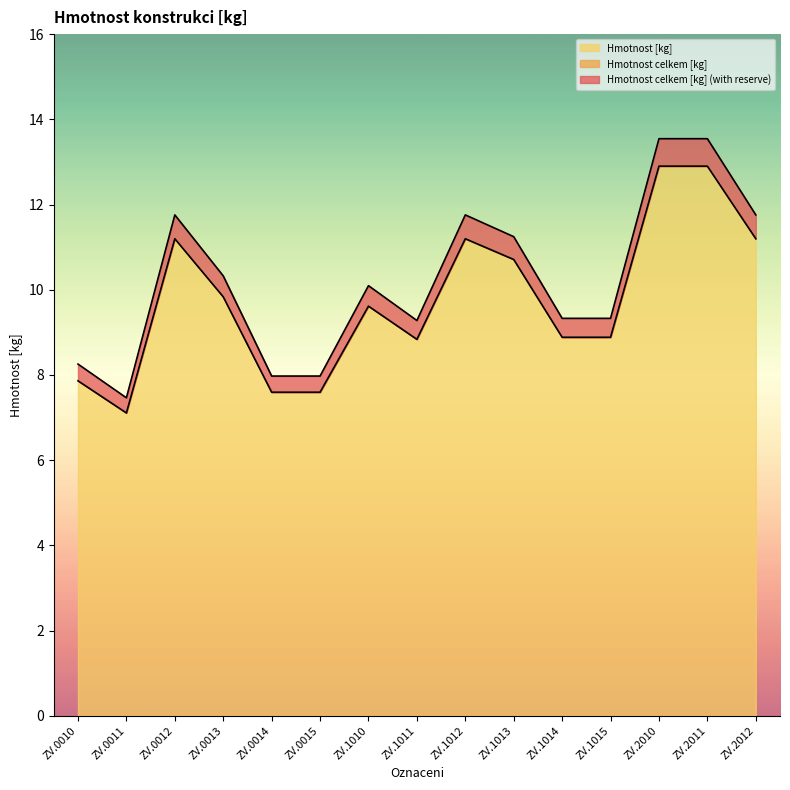

What is the average value of the Hmotnost celkem [kg] series?

10.2